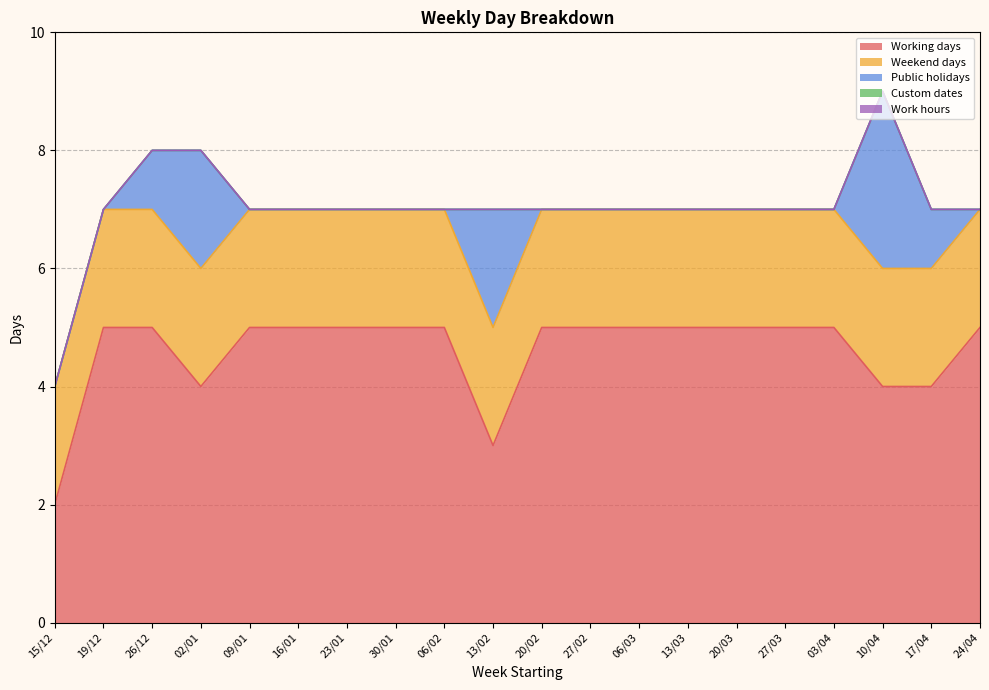

What is the value of the Working days point at the 6th from the left?

5